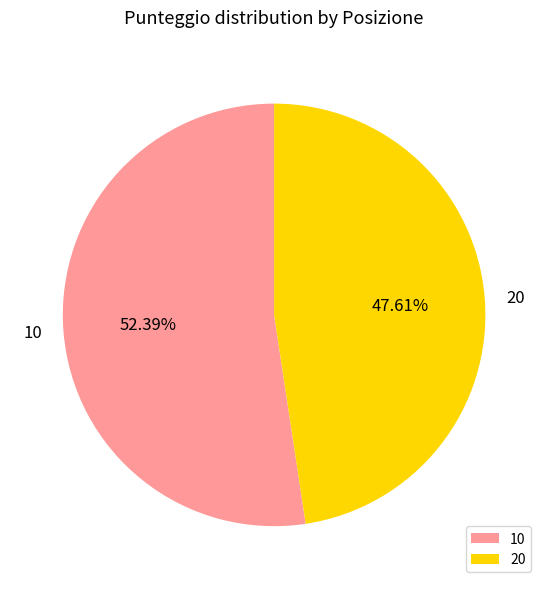

Is it true that 20 is 48% of the pie?

True